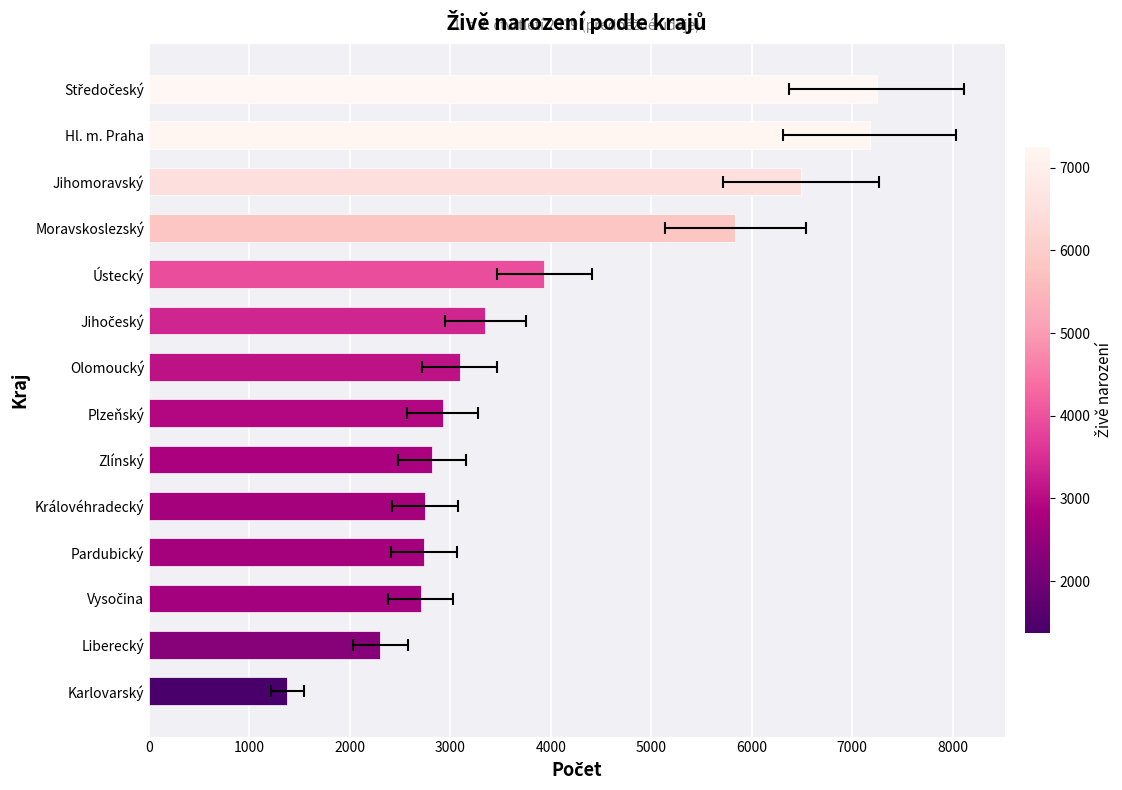

Is it true that the value at Karlovarský is 2166?

False